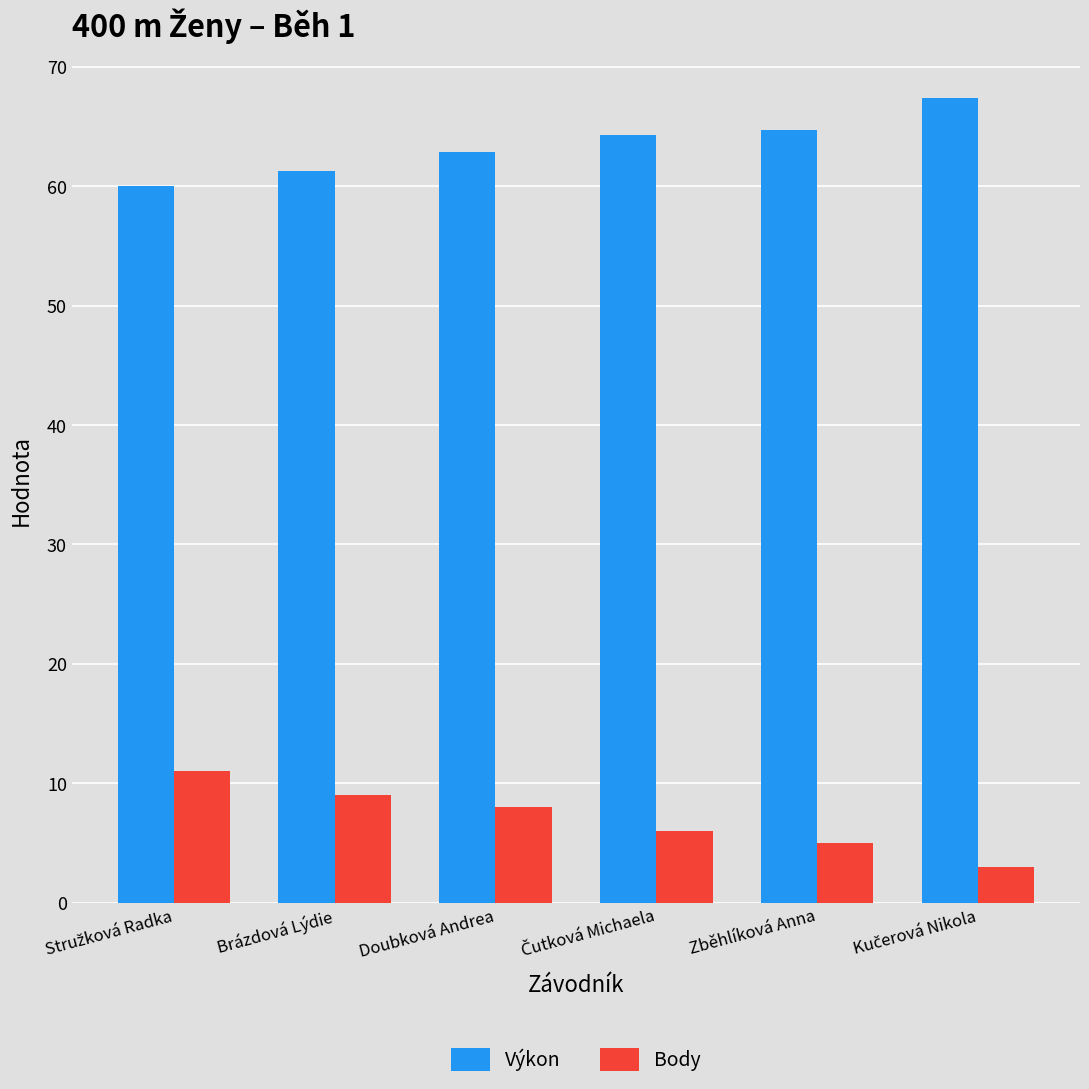

What is the difference between the maximum and second lowest values in the Body series?

6.0